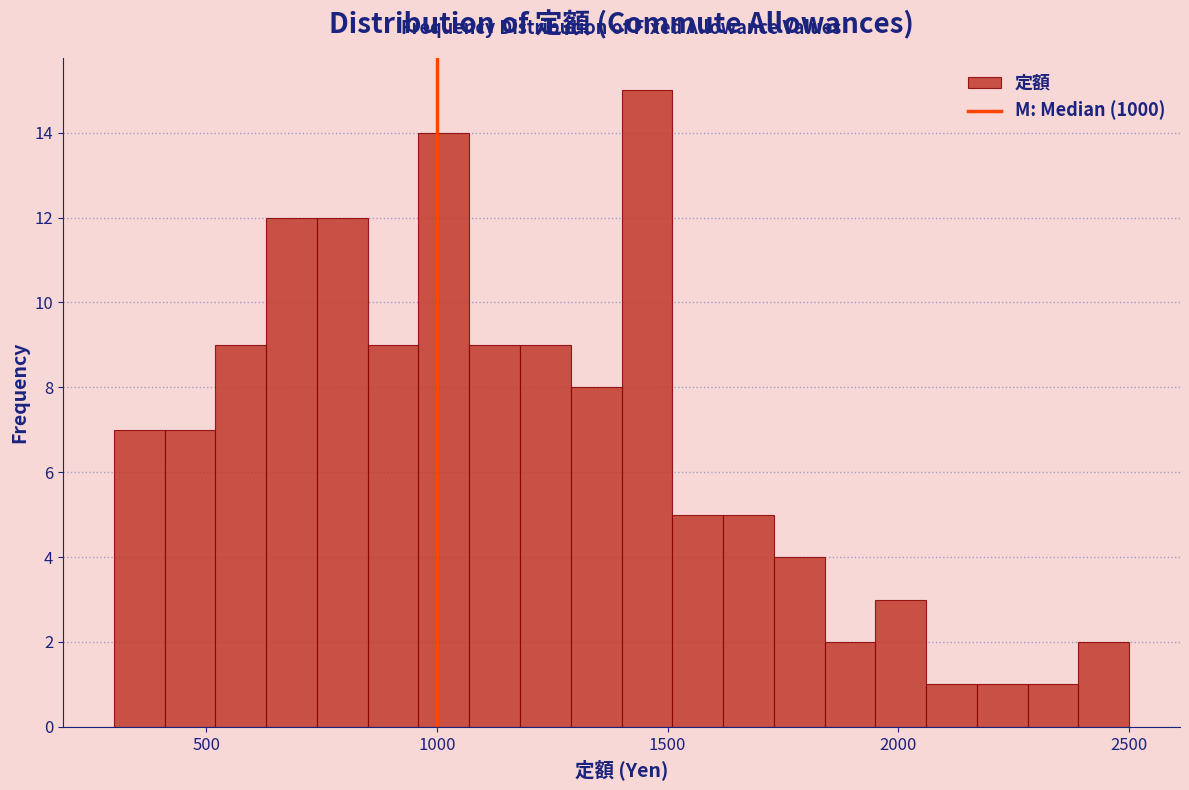

Around what value on the x-axis is the tallest bar? Give the approximate position of its centre, as read against the axis.

1450